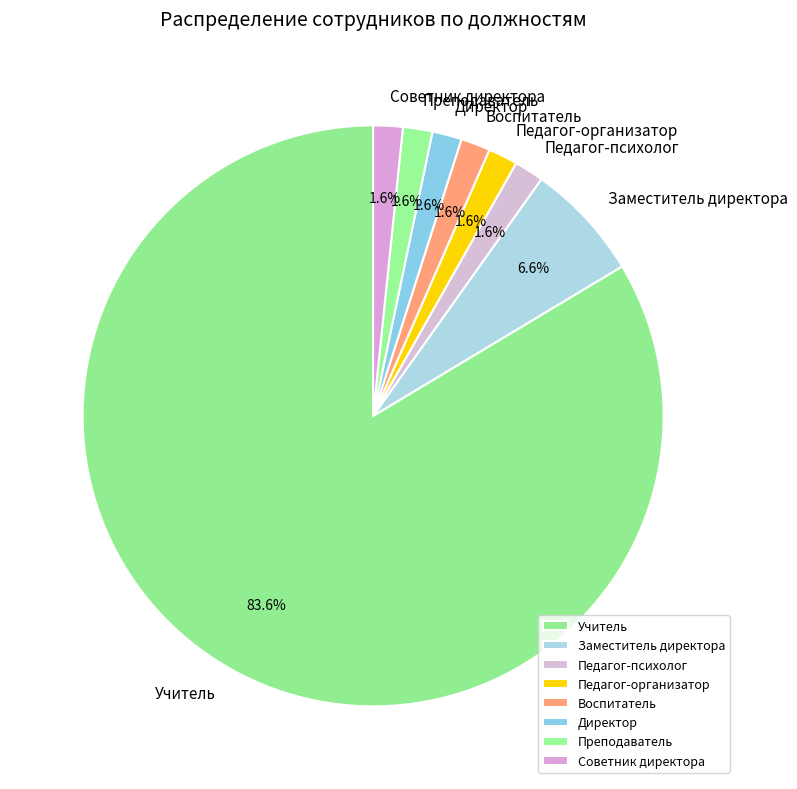

What is the largest slice in the pie chart?

Учитель